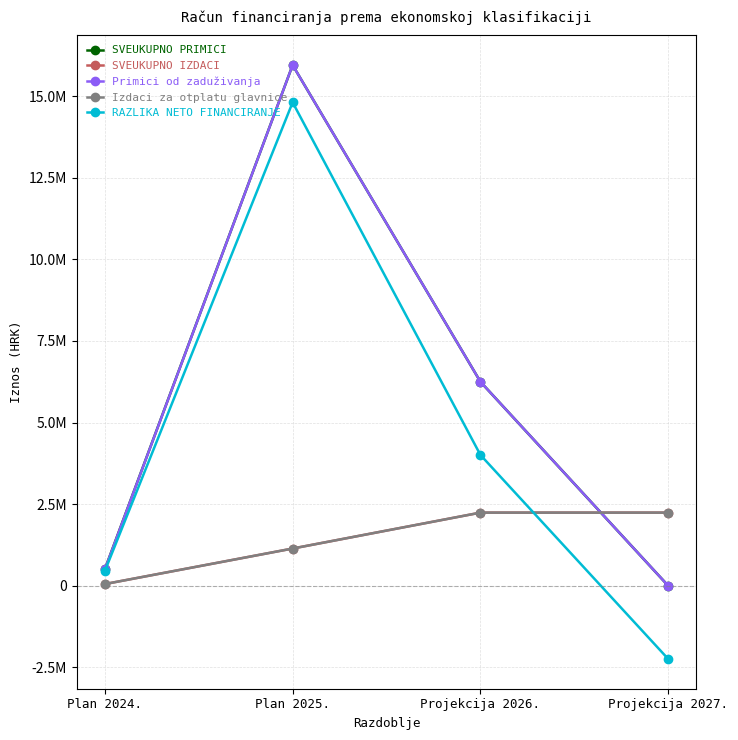

Does the chart have visible grid lines?

Yes